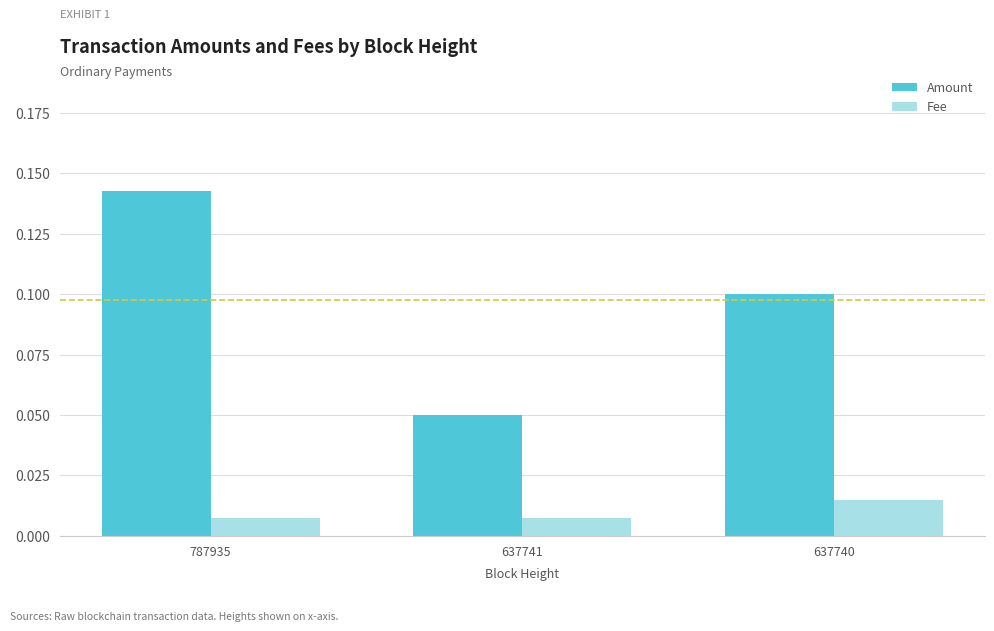

What is the sum of all Amount values?

0.3